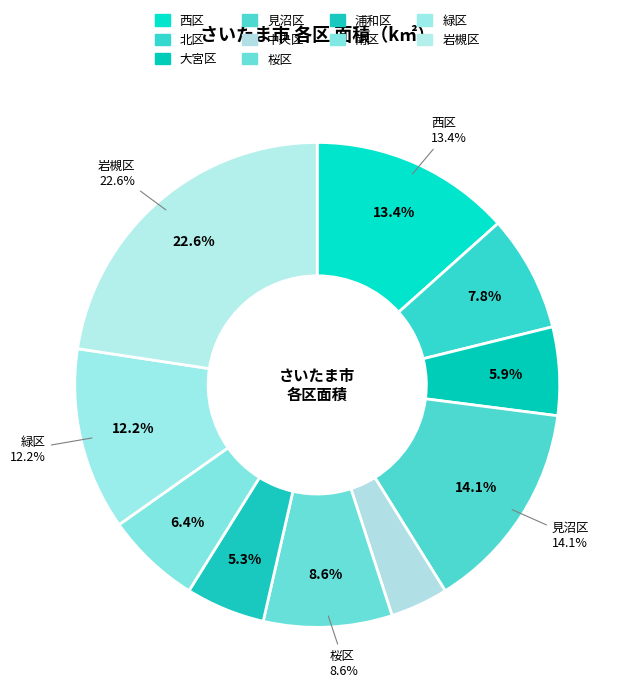

Does 西区 account for over 50% of the chart?

No